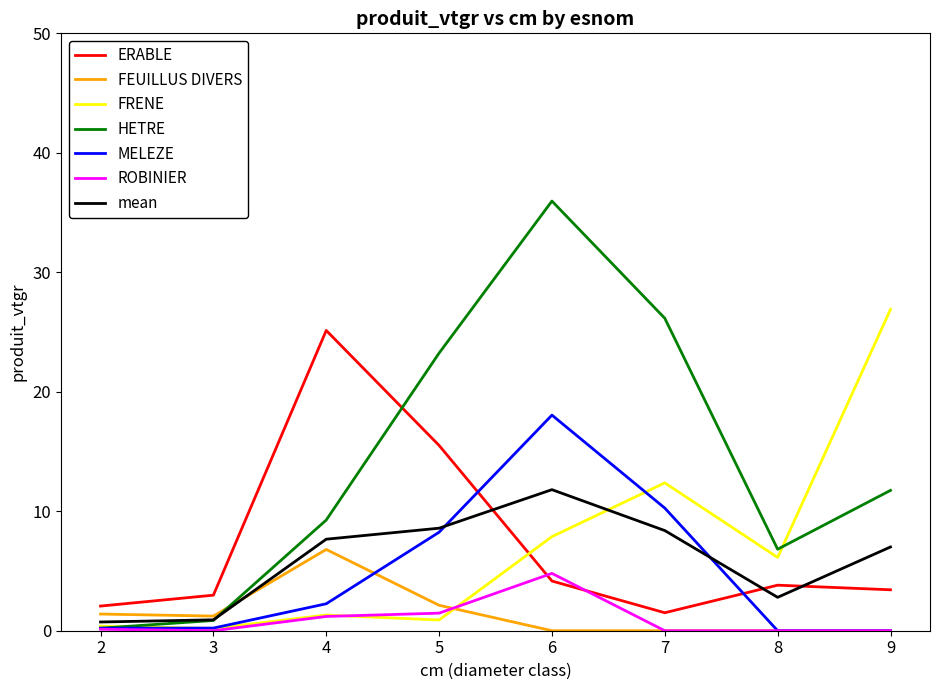

What is the maximum value for ERABLE?

25.1